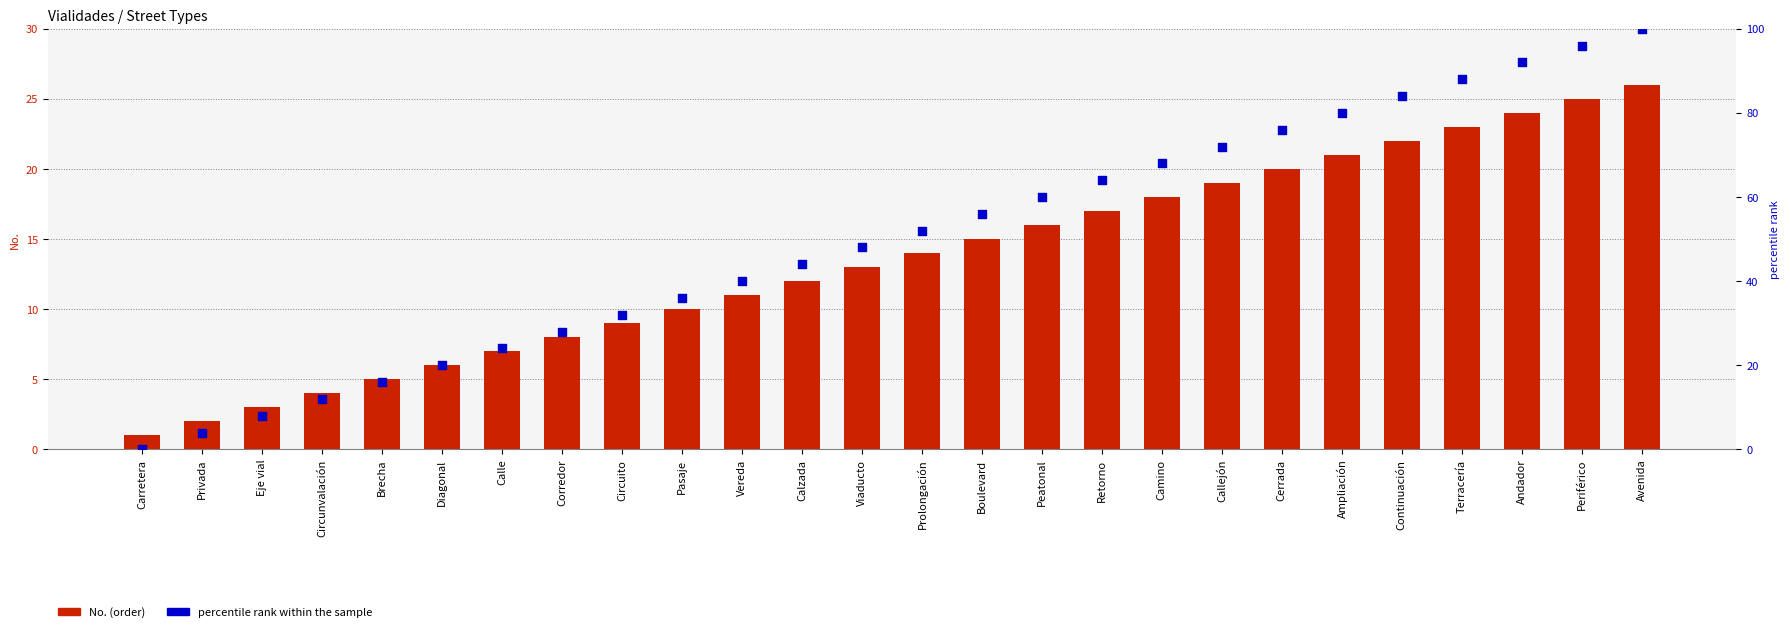

Which series contains the lowest Y value?

percentile rank within the sample